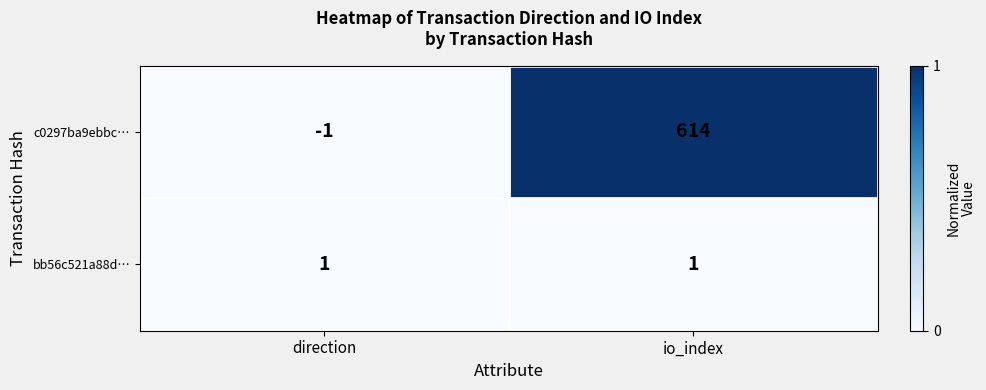

Rank the series by their average value, from lowest to highest.

bb56c521a88d…, c0297ba9ebbc…